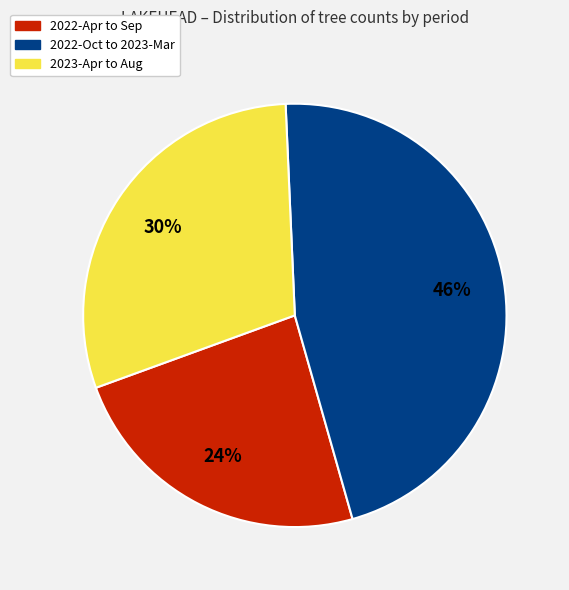

Count the number of slices in the pie.

3